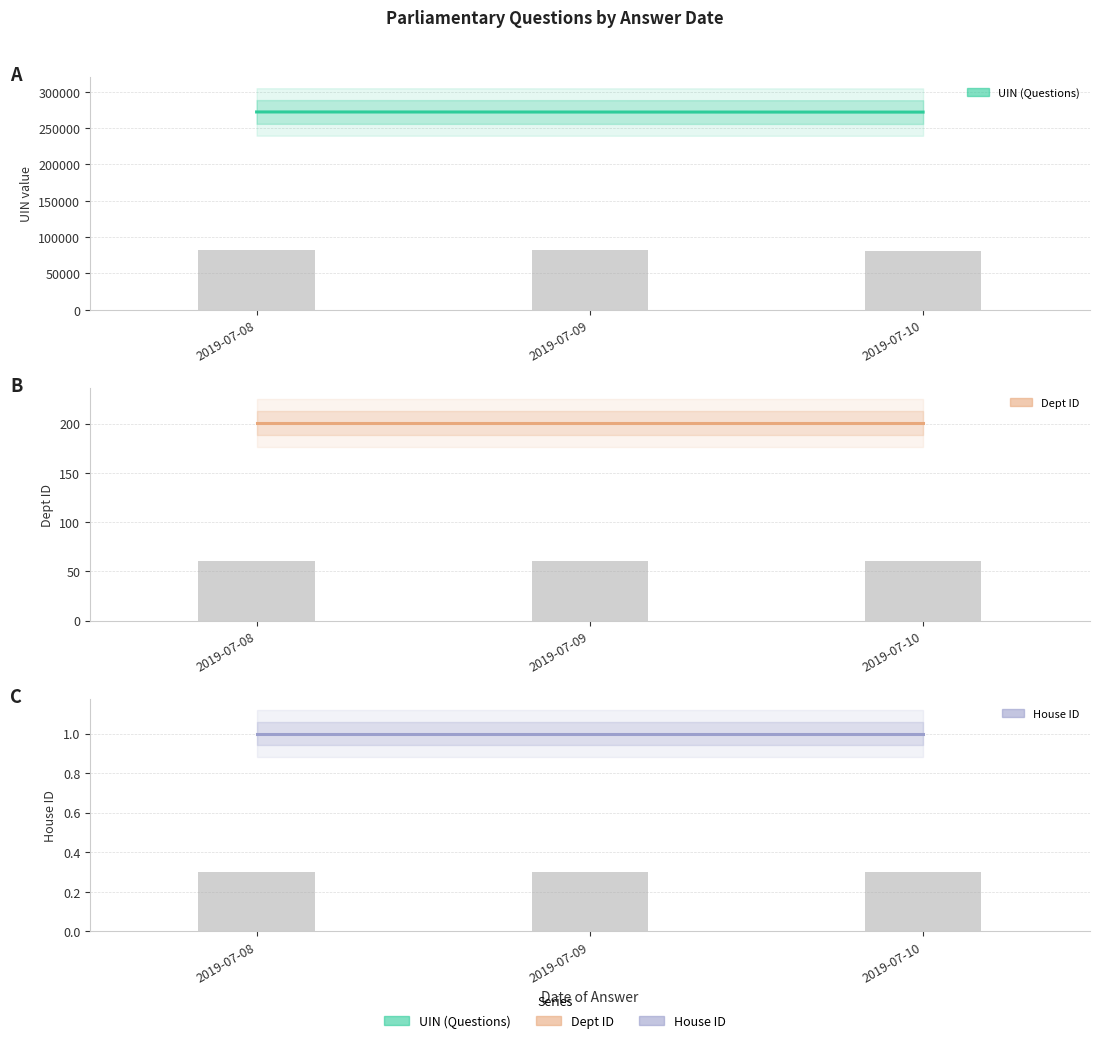

Between 2019-07-10 and 2019-07-08, which is larger?

2019-07-08